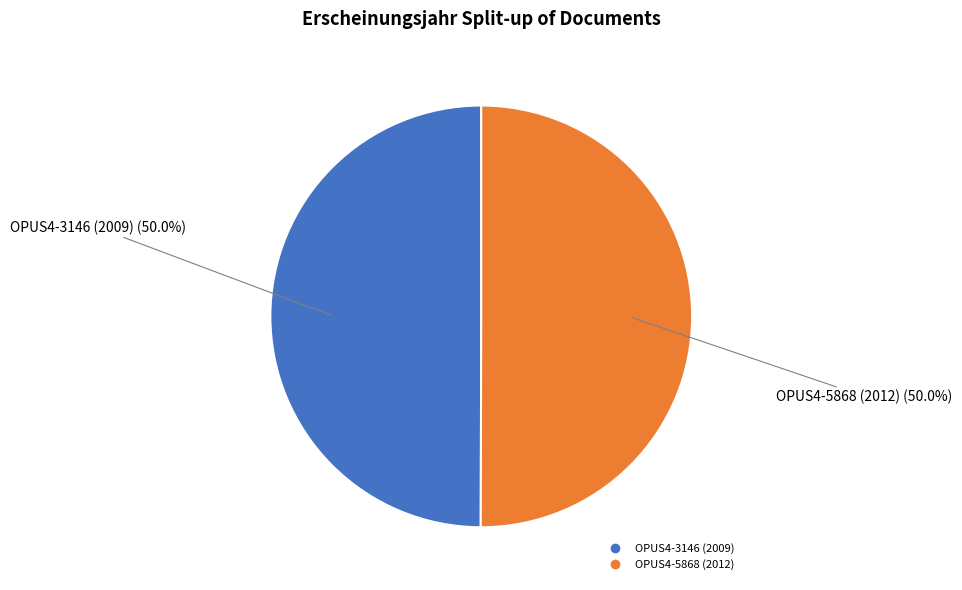

How many segments does this pie chart have?

2